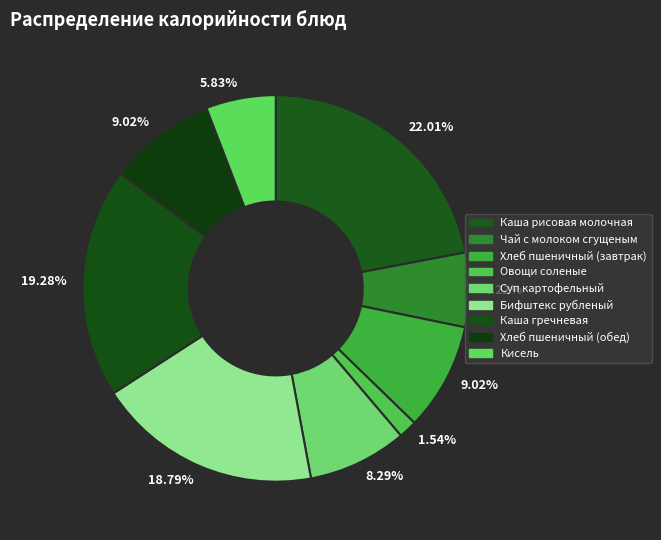

How many segments does this pie chart have?

9